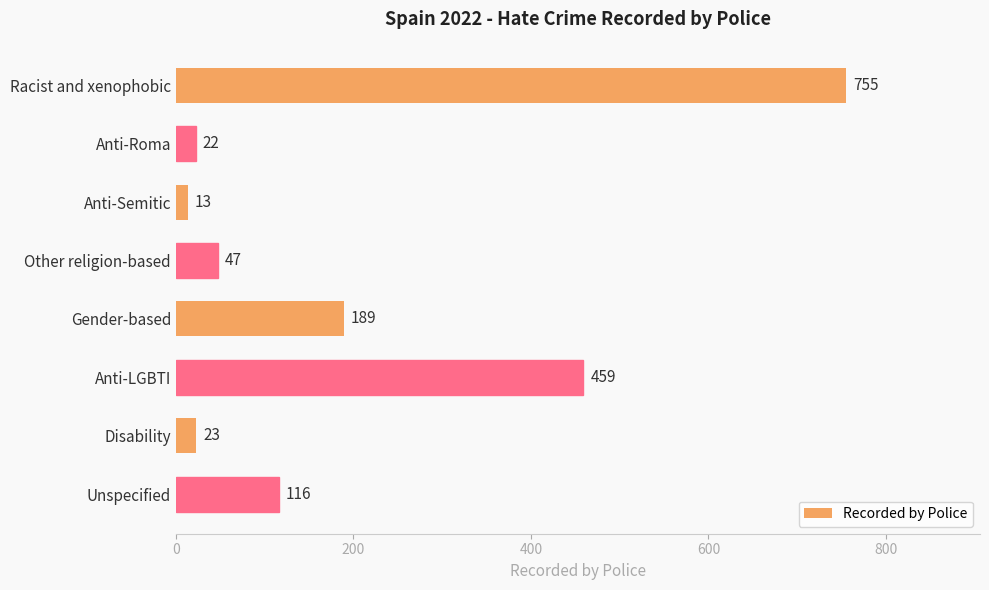

How many data points does each series have?

8